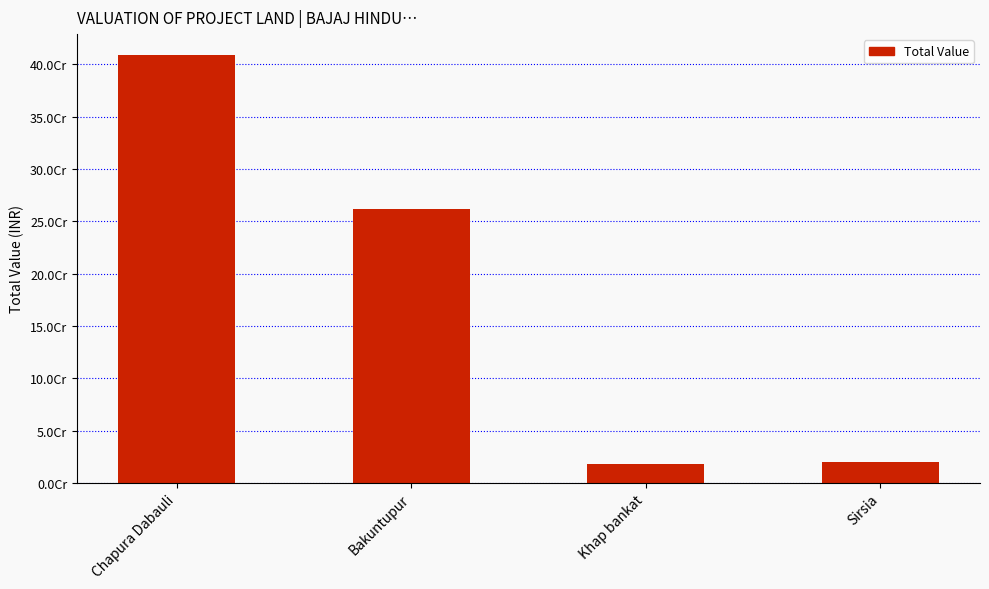

List the labels in order of value, largest first.

Chapura Dabauli, Bakuntupur, Sirsia, Khap bankat